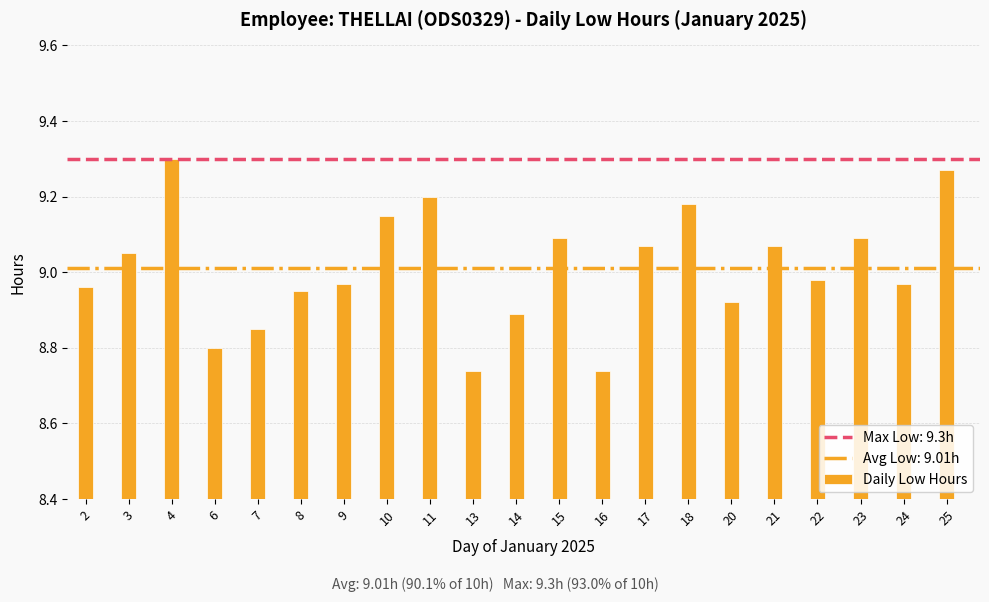

At which category does the chart reach its peak across all series?

4